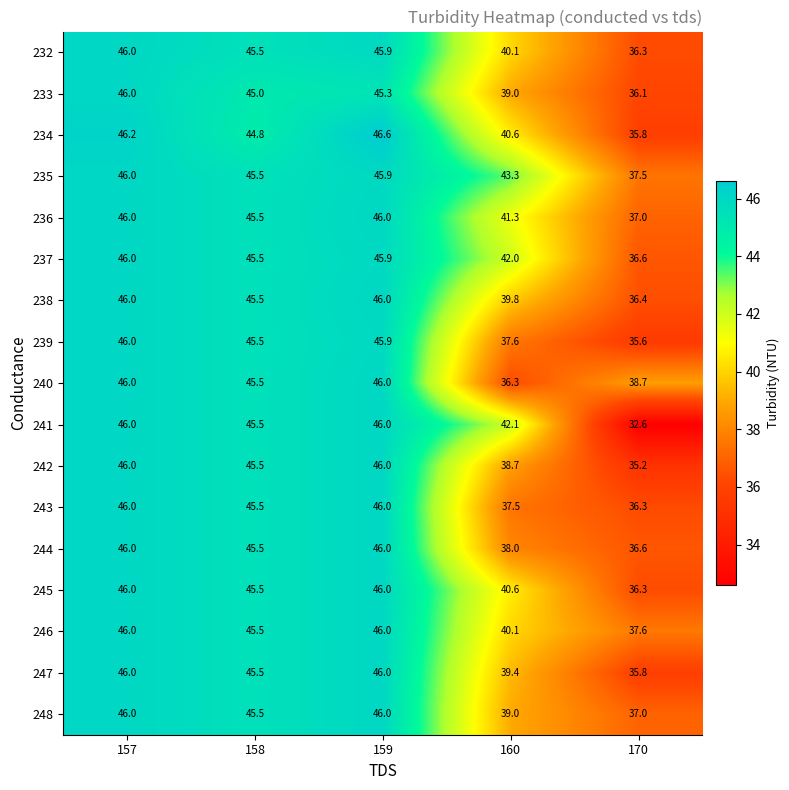

What is the sum of all 248 values?

213.5